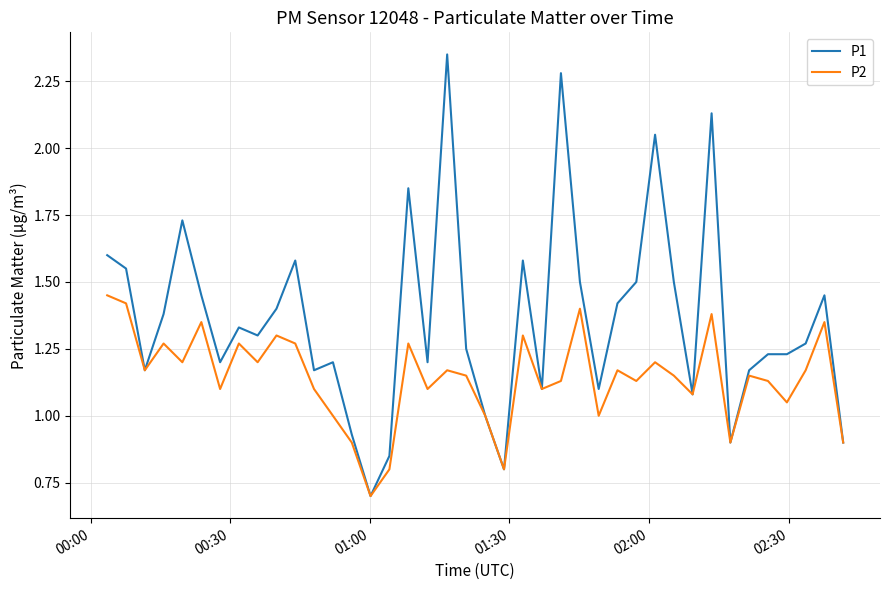

How many lines are shown in the chart?

2